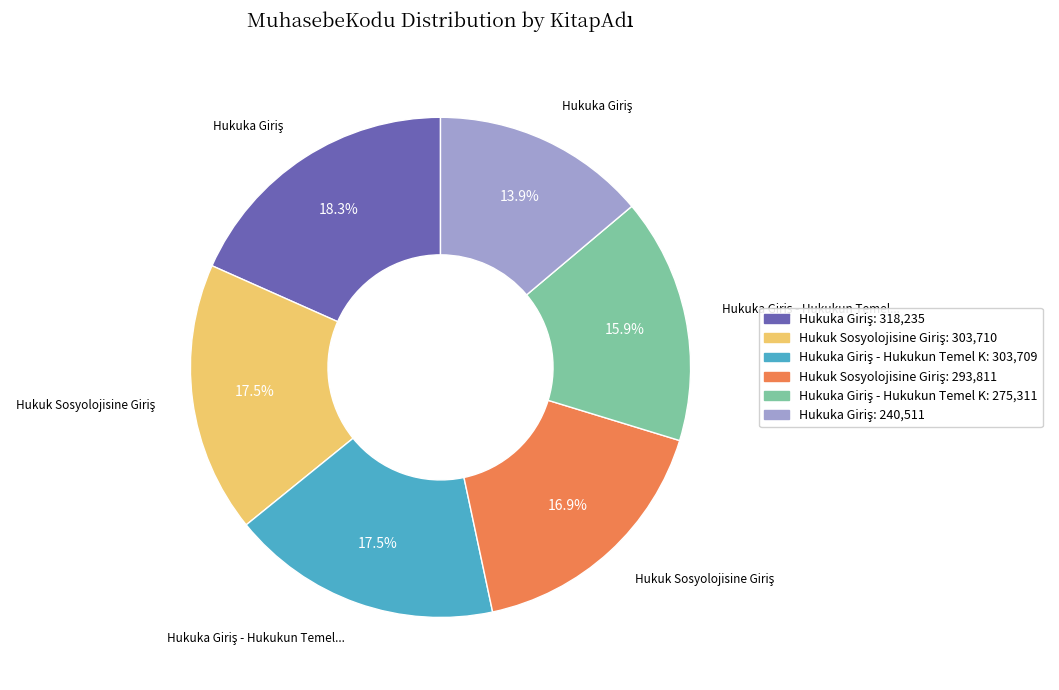

How many segments does this pie chart have?

6